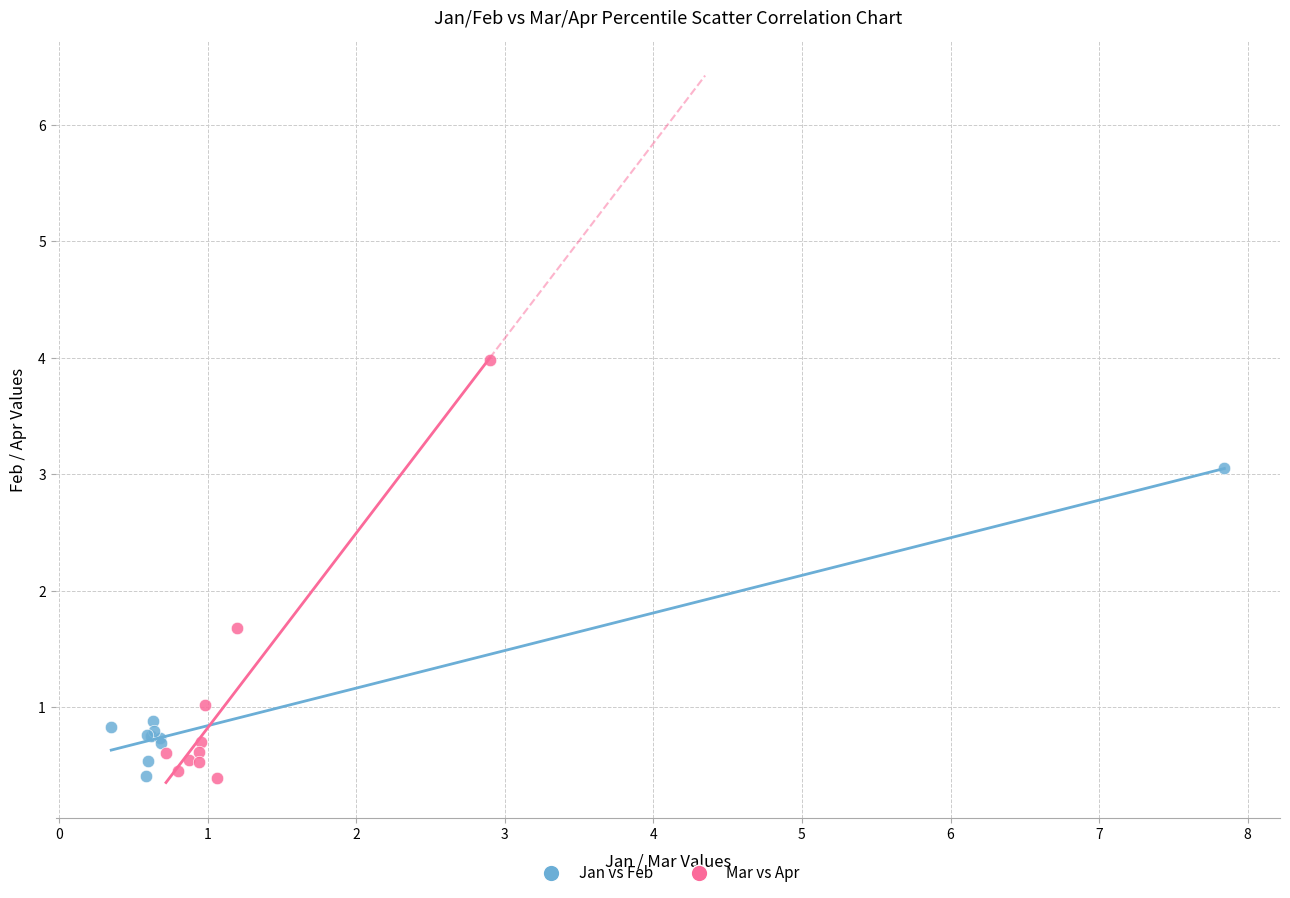

Which series has the widest spread of Y values?

Mar vs Apr